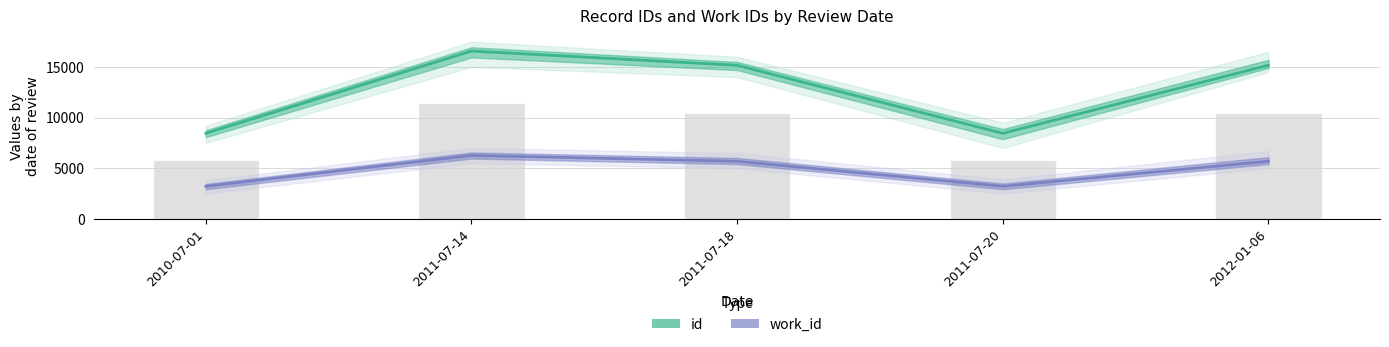

At which category is the sum across all series the highest?

2011-07-14